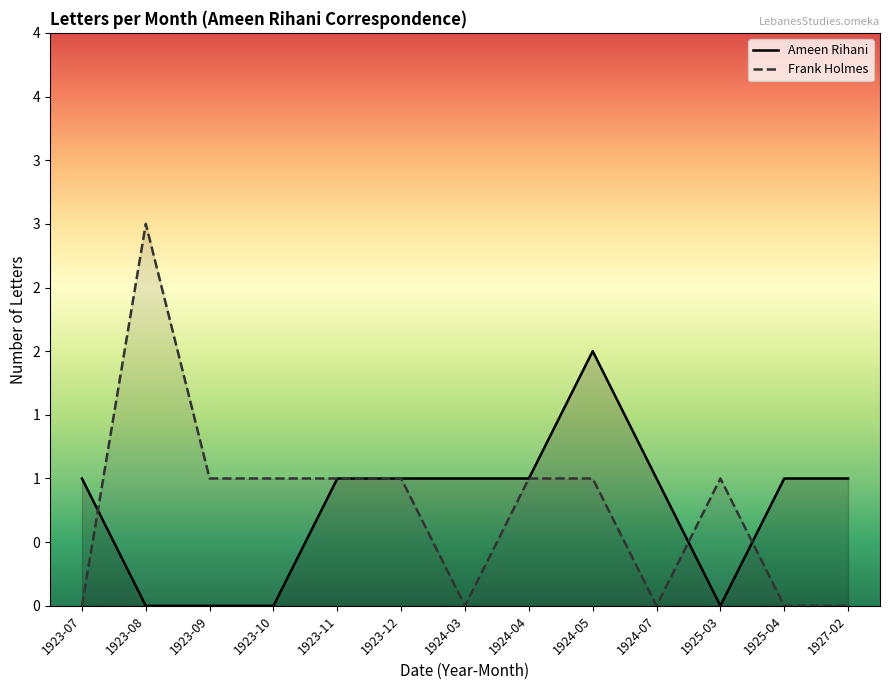

What value does the Frank Holmes series have at 1923-11?

1